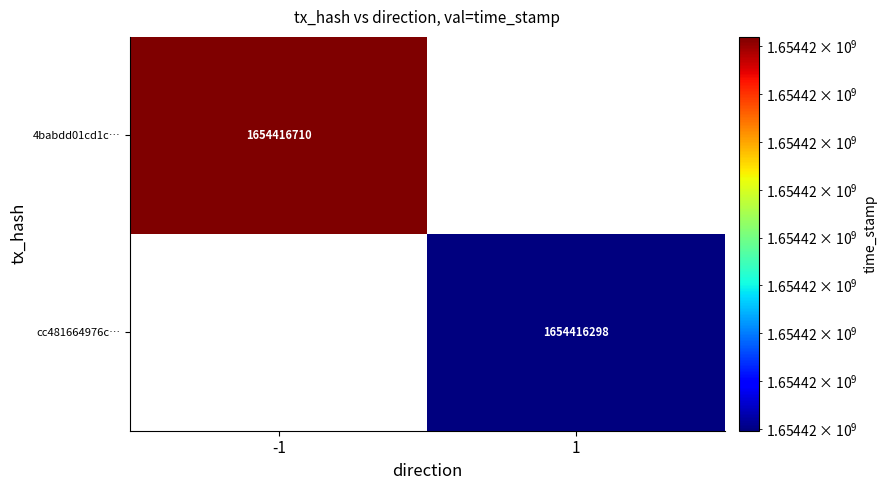

How many distinct data groups are displayed?

2